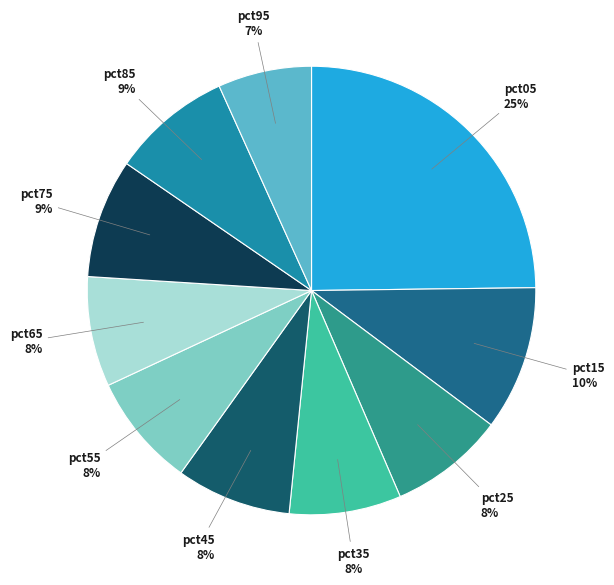

Is it true that pct95 is 1% of the pie?

False